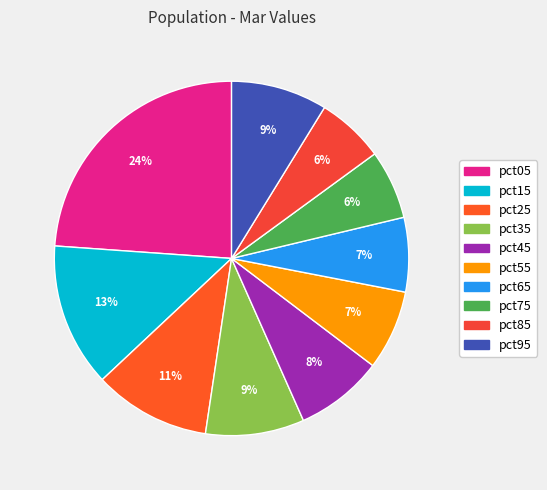

To the nearest percent, what is the difference between the pct65 and pct35 slice percentages?

2%